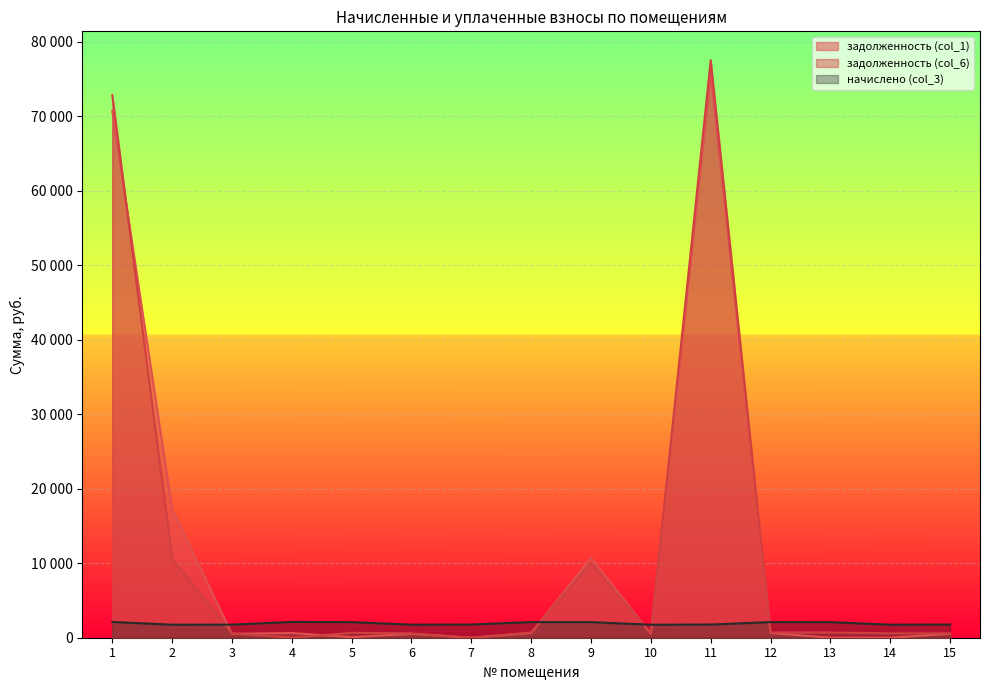

What is the greatest value displayed?

77524.3